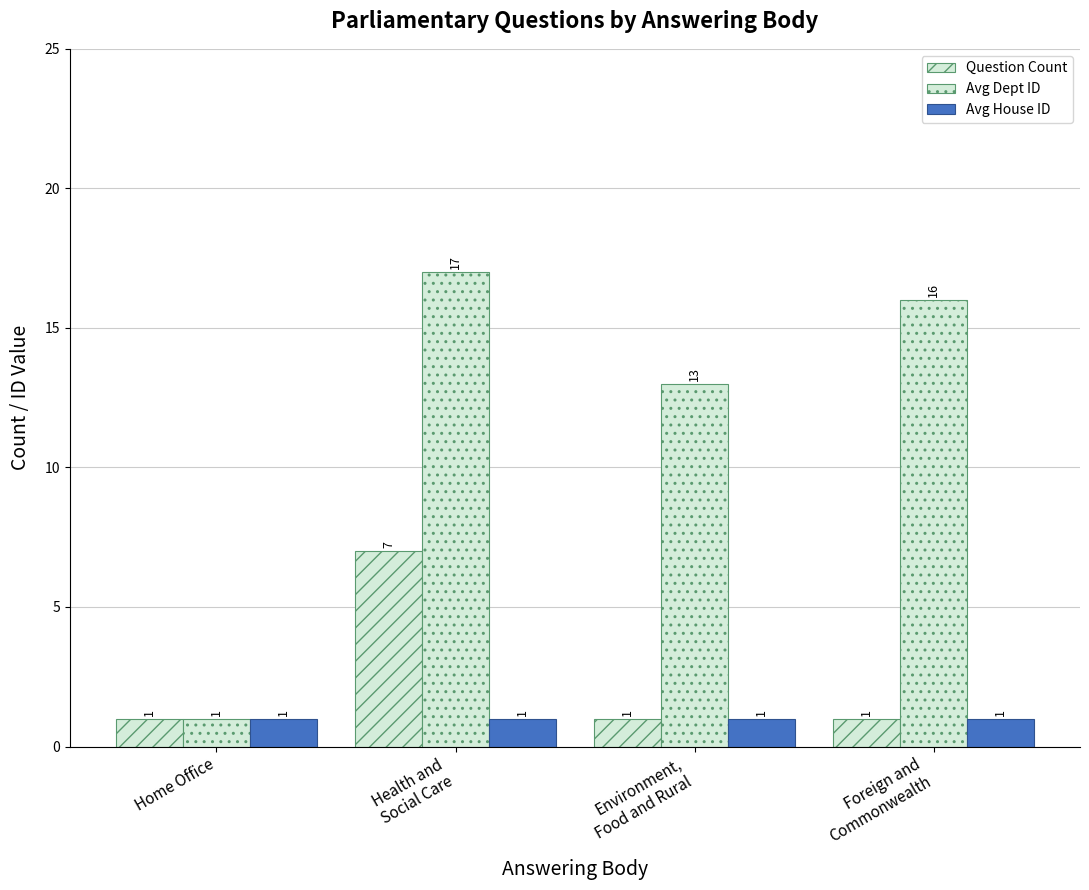

What is the highest value of the Question Count series?

7